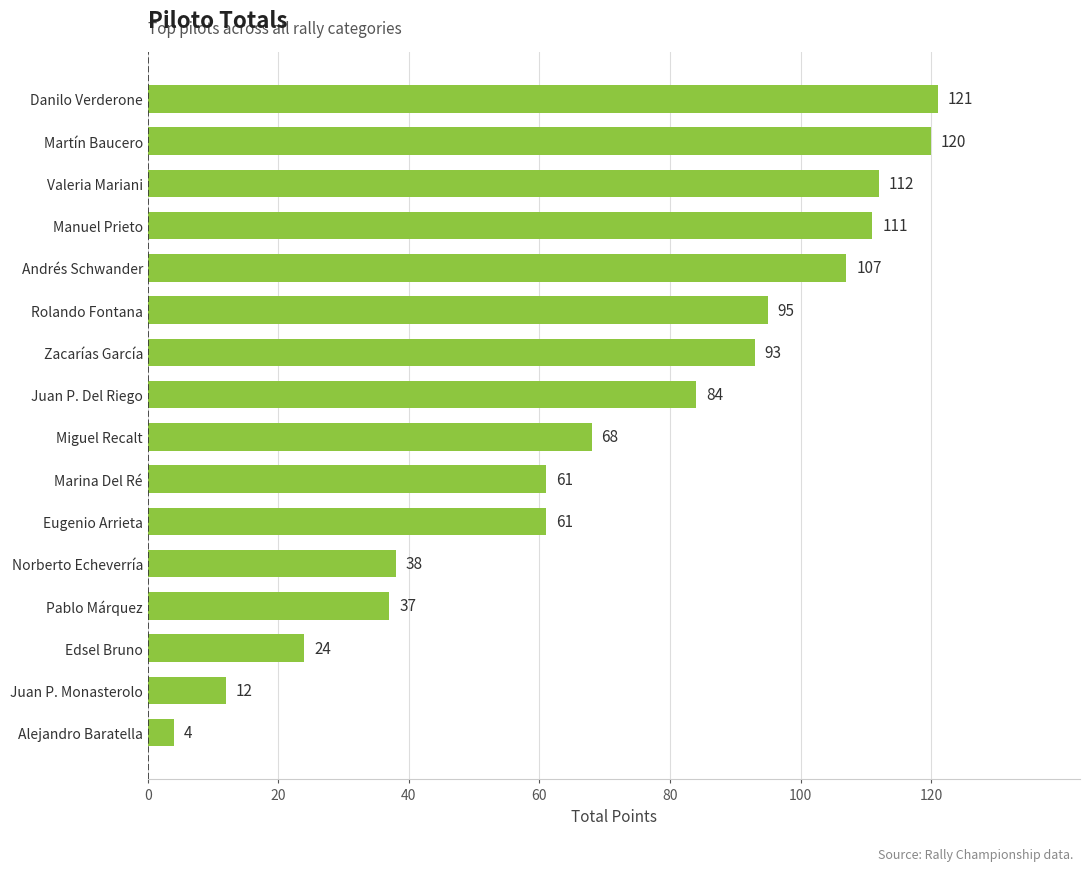

Between Eugenio Arrieta and Danilo Verderone, which is larger?

Danilo Verderone